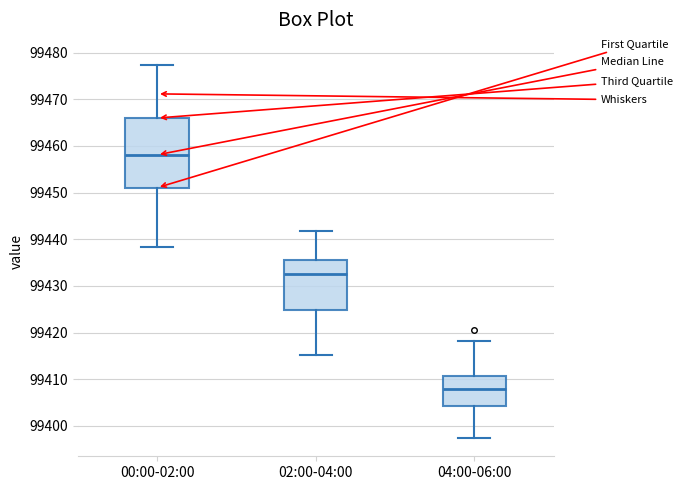

Comparing the boxes themselves (not the whiskers), which one is the tallest?

00:00-02:00